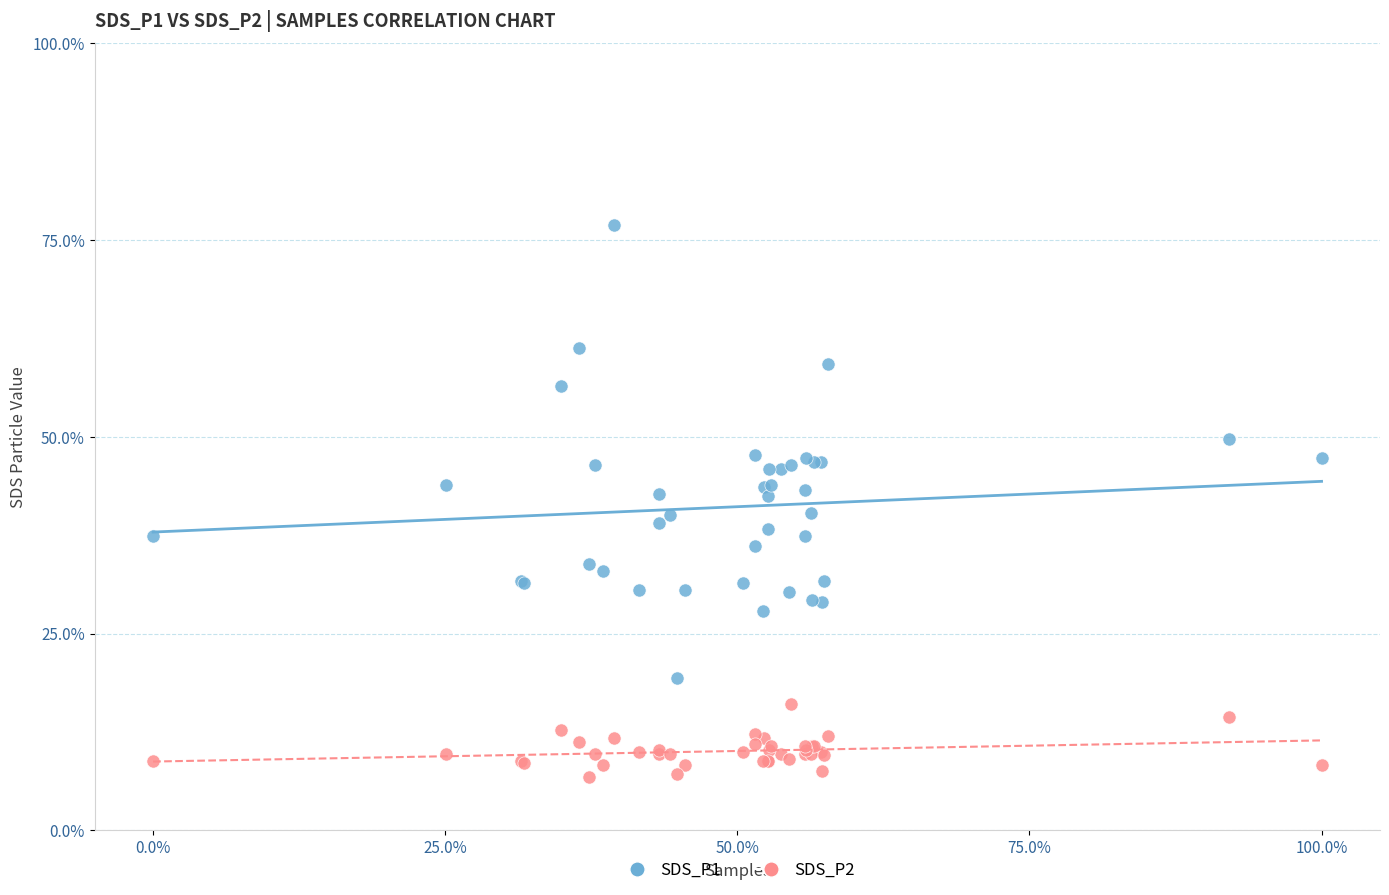

Which series has the largest Y range (max minus min)?

SDS_P1